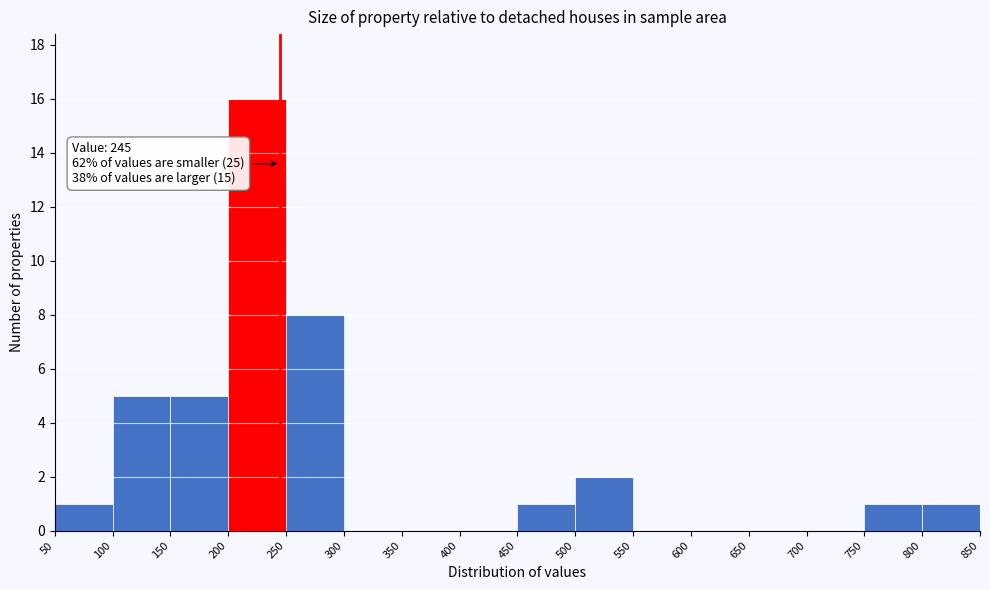

Over which range of the x-axis is the bar tallest?

200 to 250